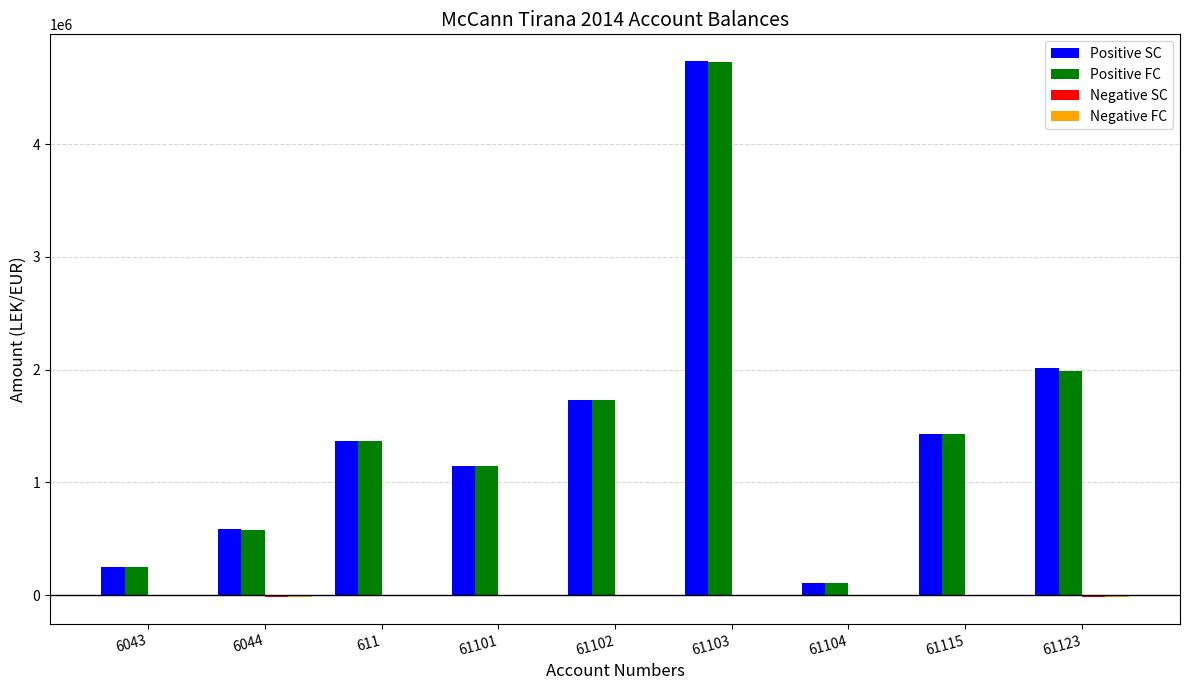

How many groups of bars are there?

9